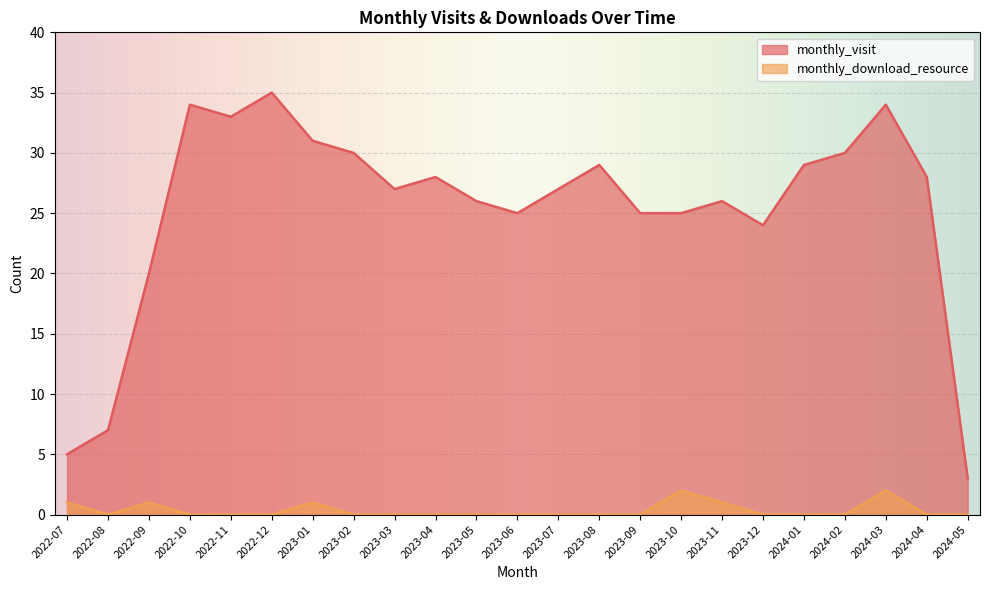

Rank the series by their maximum value, from highest to lowest.

monthly_visit, monthly_download_resource